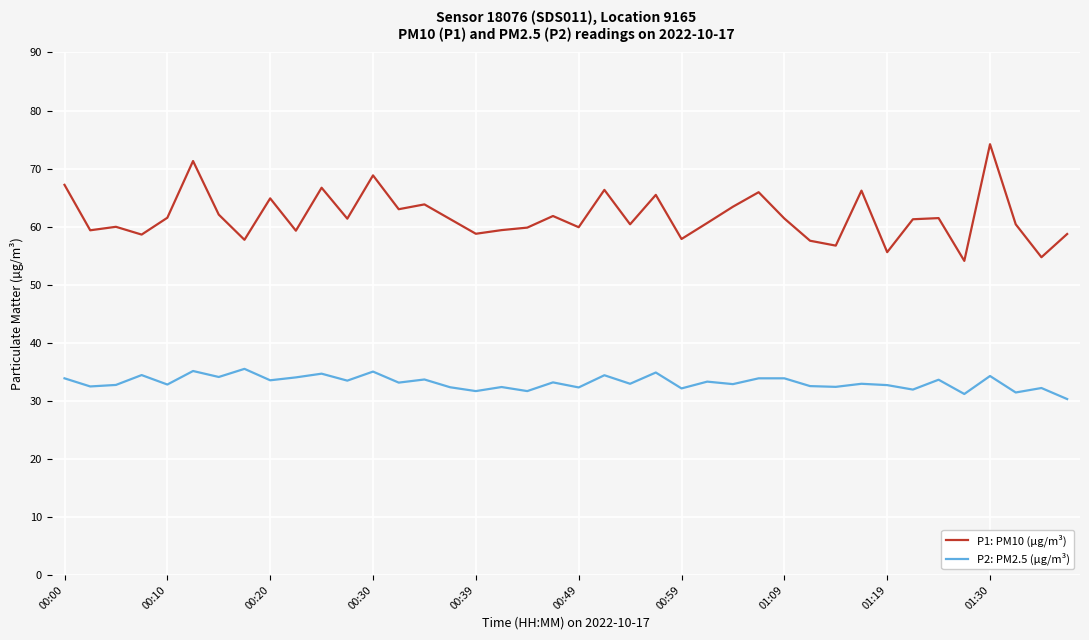

Which series has the widest spread of values?

P1: PM10 (µg/m³)